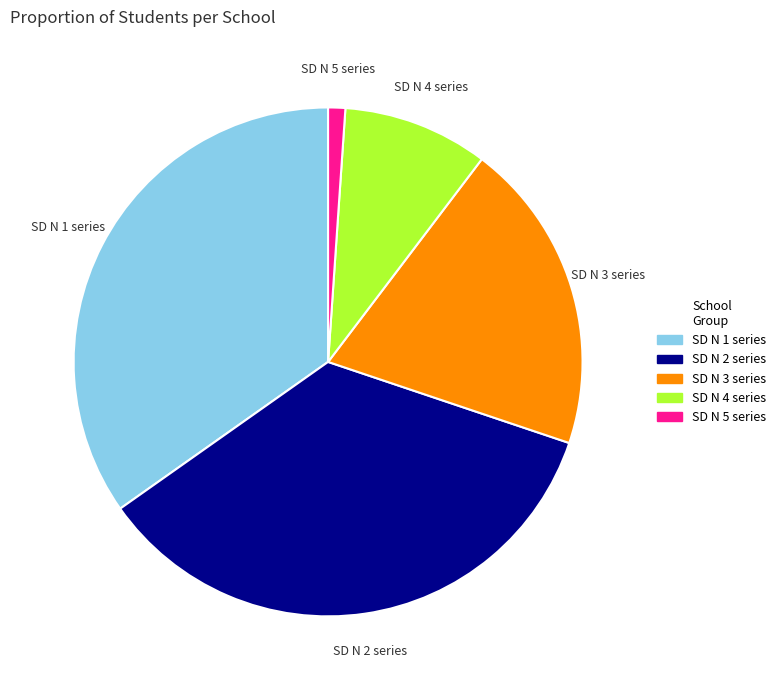

Does any single category account for the majority?

No